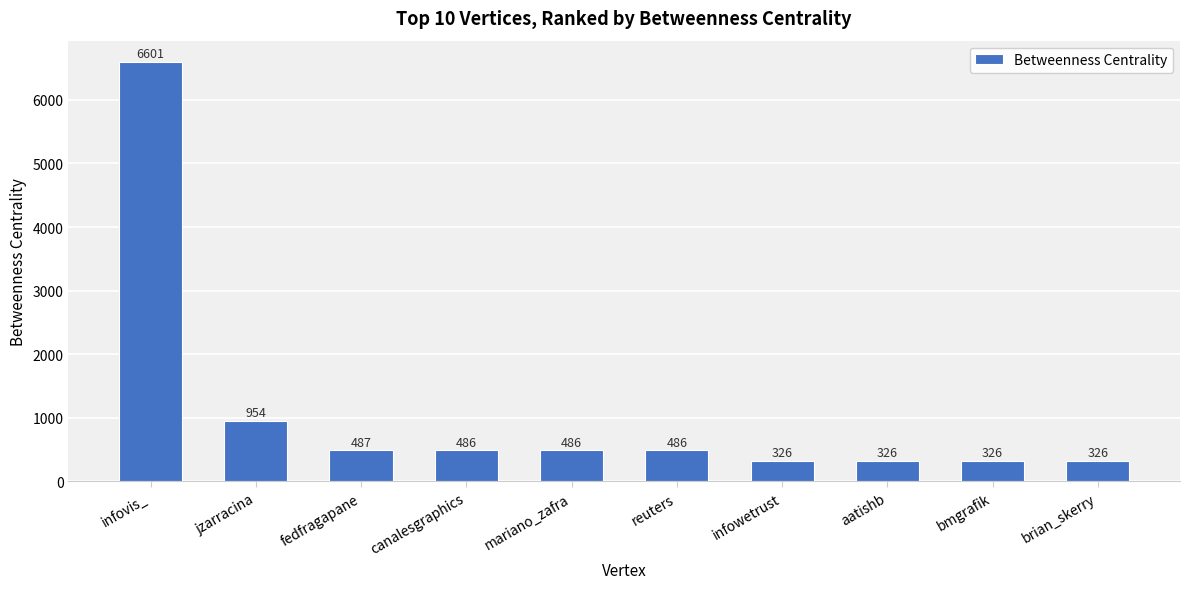

Are the bars grouped side by side (vs. stacked)?

No